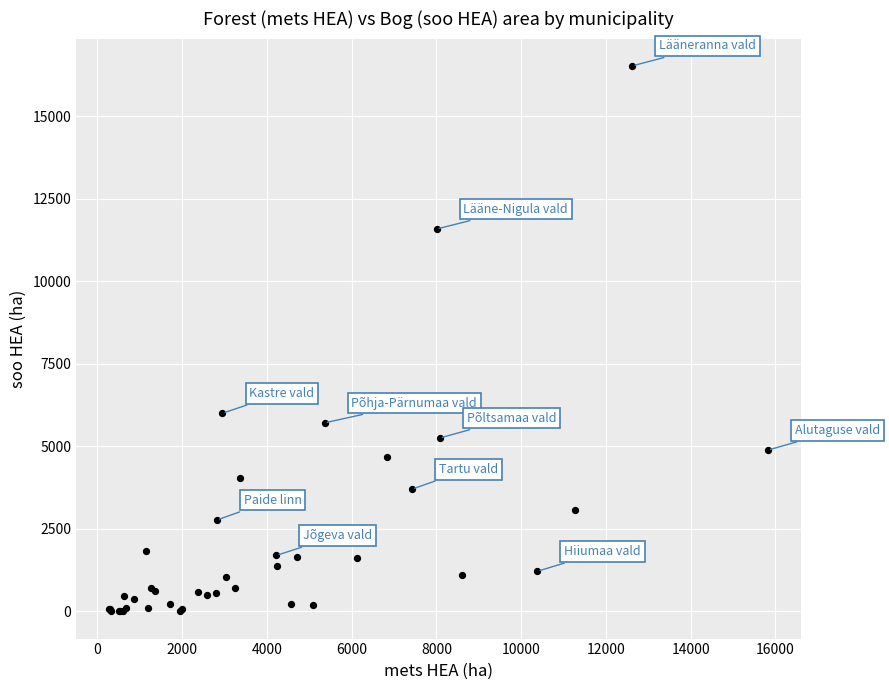

What Y value in the scatter plot is closest to 8263?

6002.4